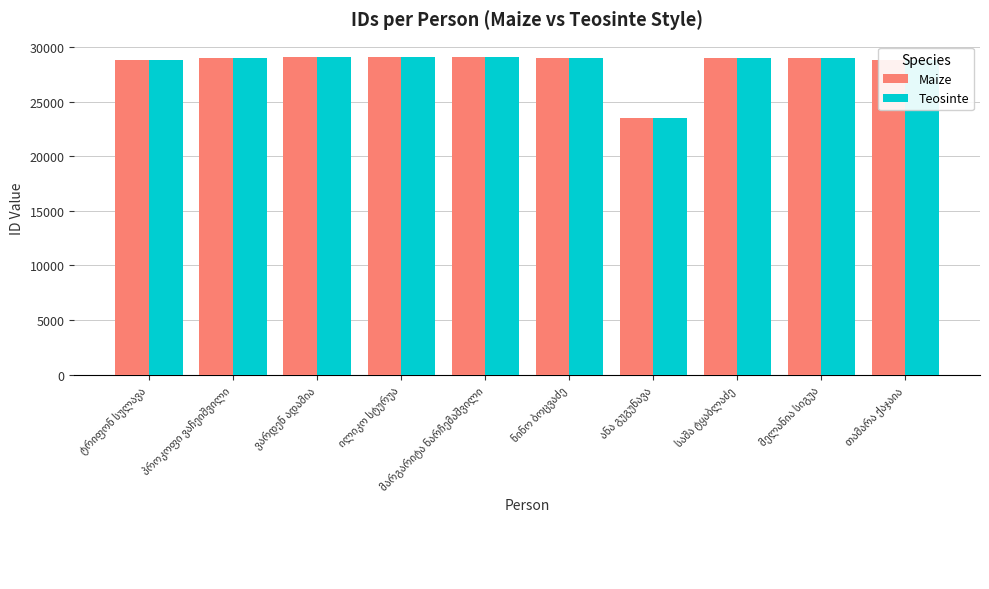

What is the average value of the Maize series?

28471